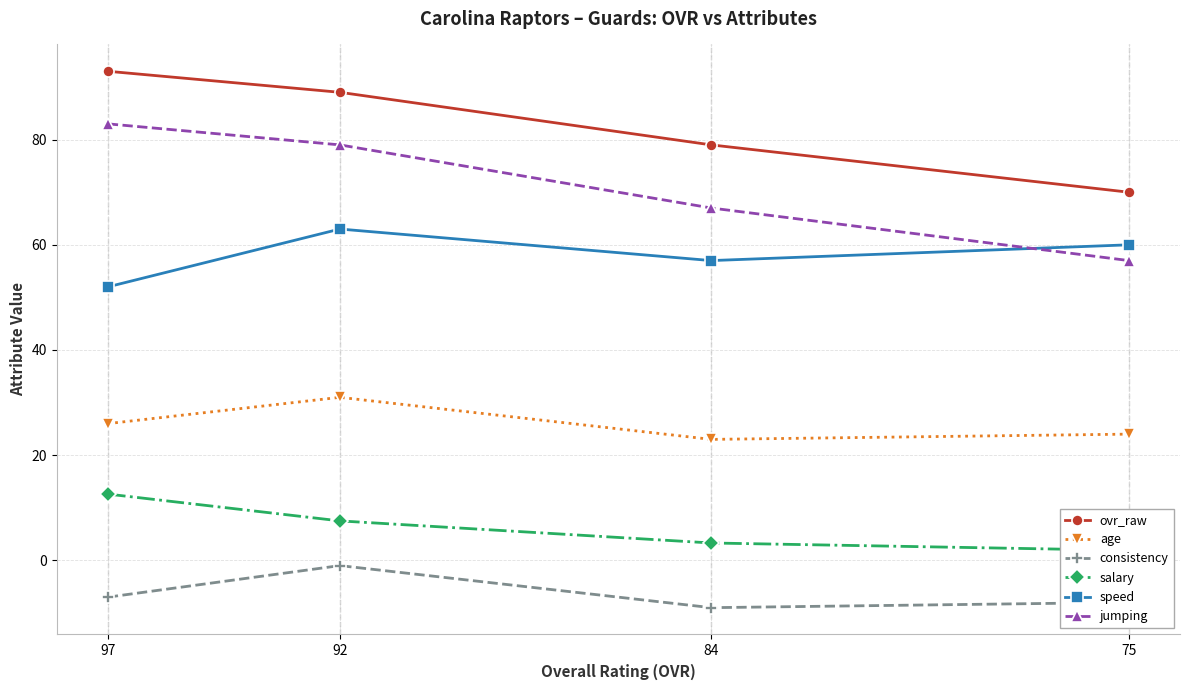

What value does the consistency series have at 92?

-1.0